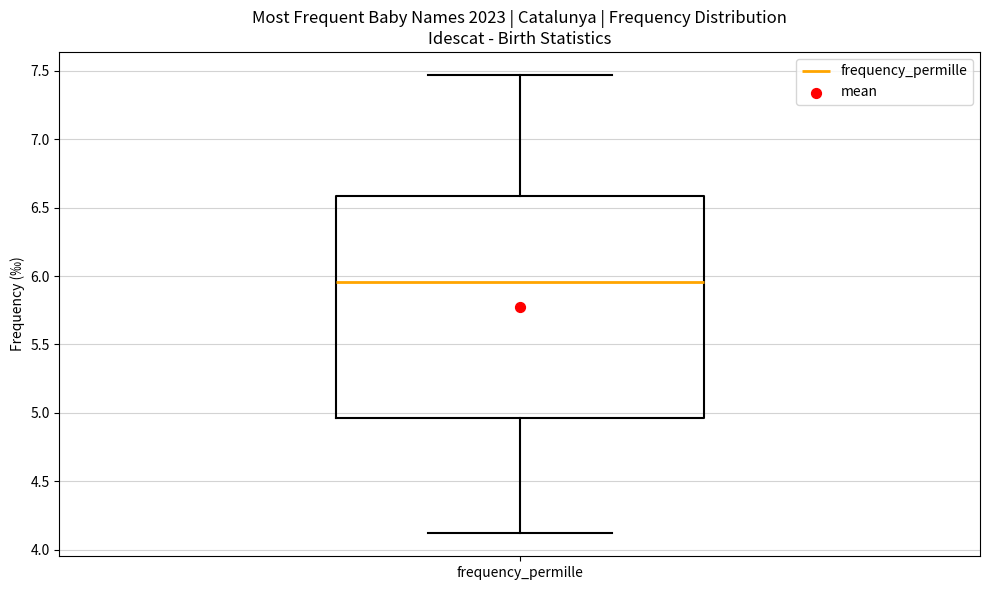

Transcribe this box plot: give where the median line is, the range the box spans, and where the two whiskers end, as read against the y-axis. The values are not printed on the chart, so give them approximately, as read against the axis.

median 5.95, box 4.95 to 6.60, whiskers 4.10 to 7.45